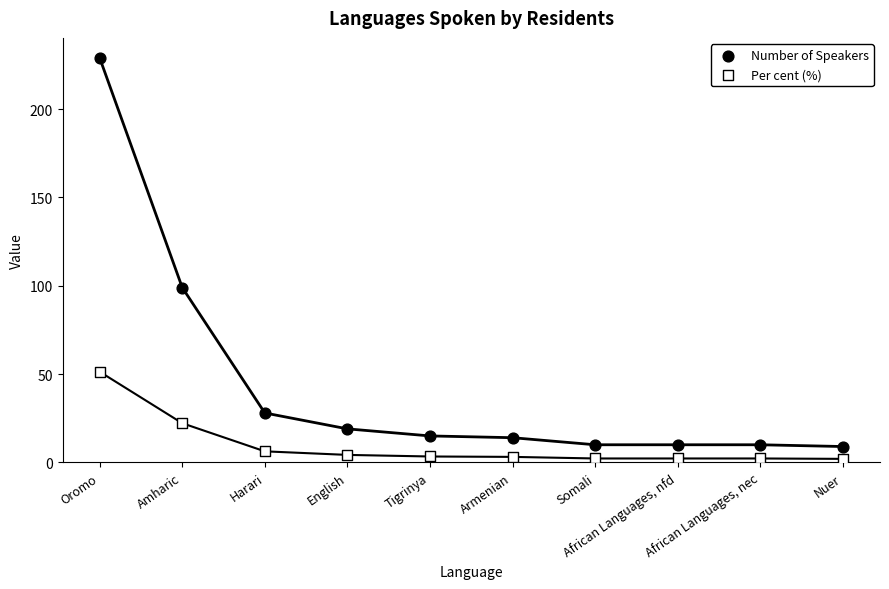

Which series reaches the maximum Y coordinate?

Number of Speakers